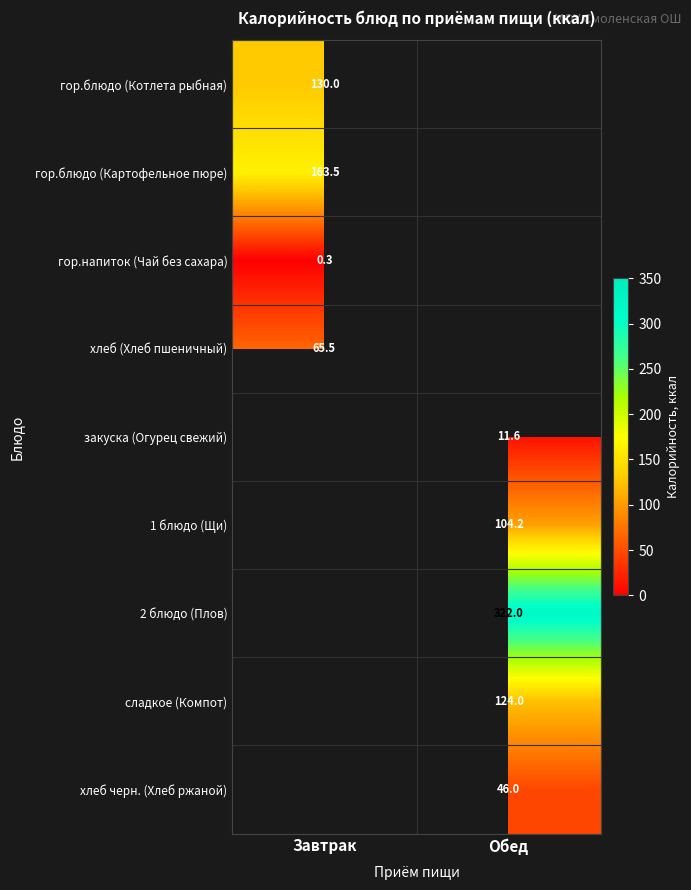

At how many categories does at least one series exceed 95?

2